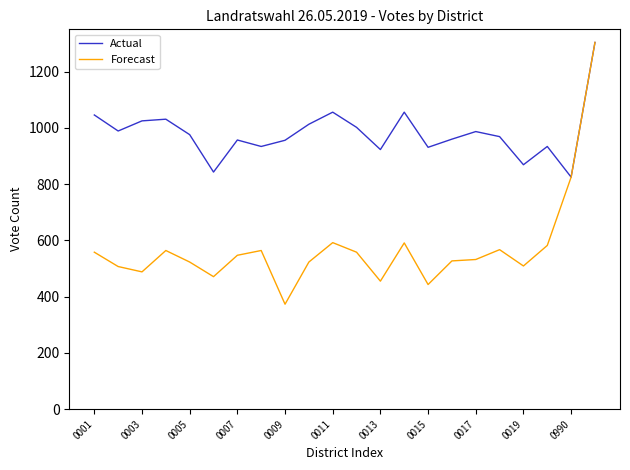

How many interior local valleys does the Actual series have?

7